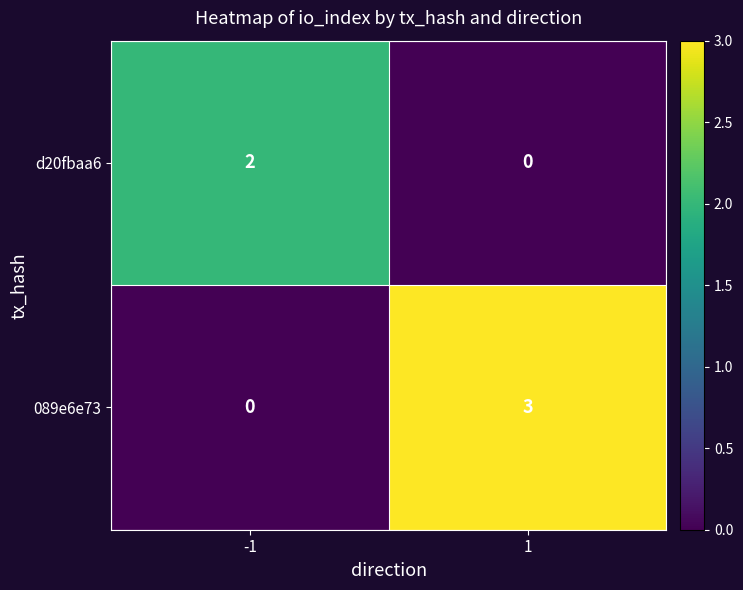

True or false: d20fbaa6 has a value of 2 at -1.

True